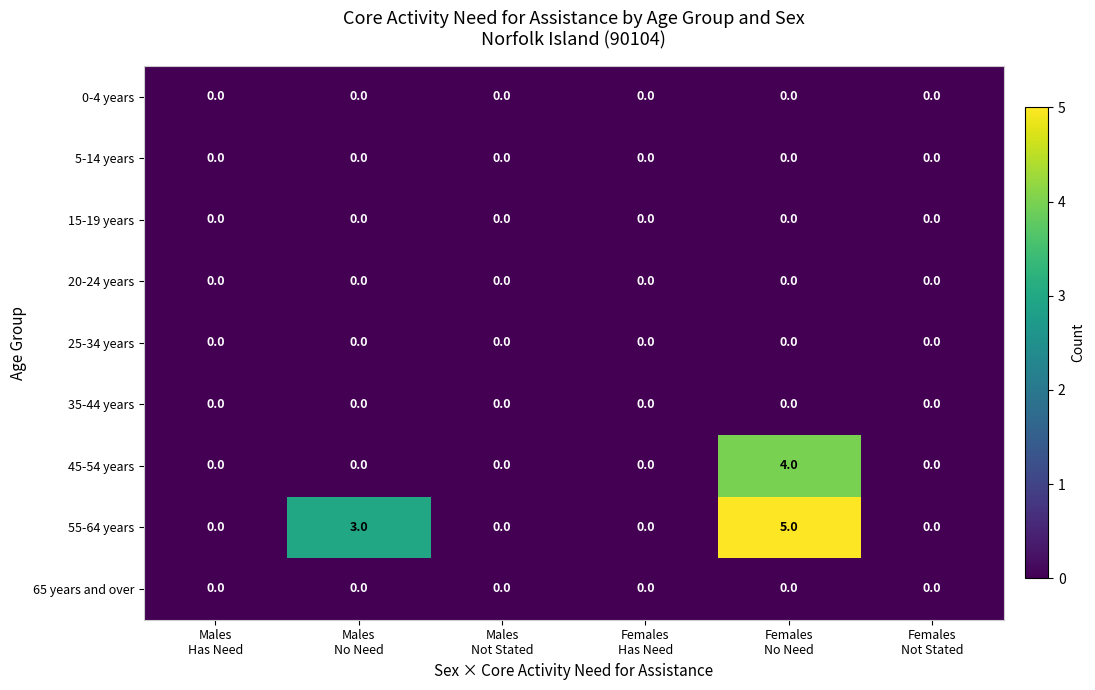

Which series has the widest spread of values?

55-64 years